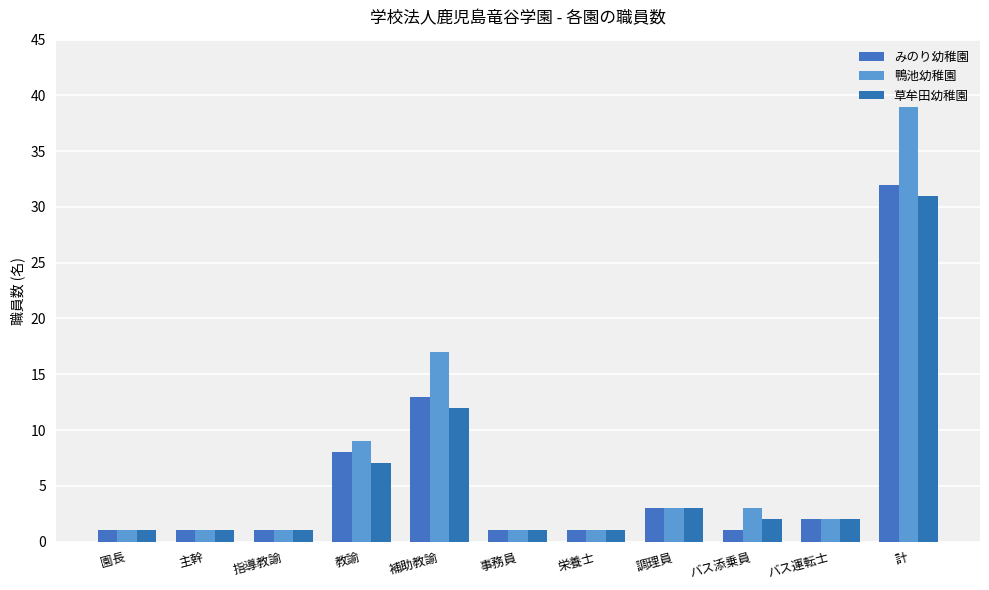

What is the average value of the 草牟田幼稚園 series?

6